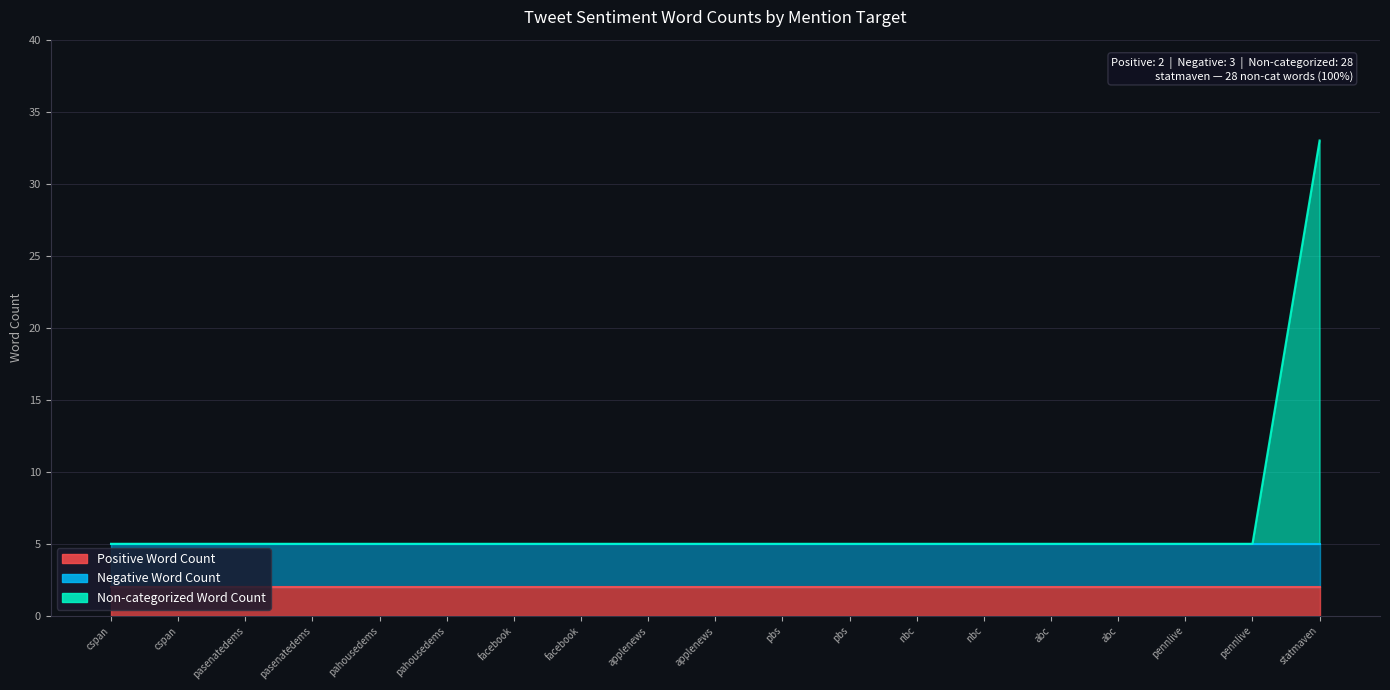

What is the difference between the highest and lowest values at abc?

3